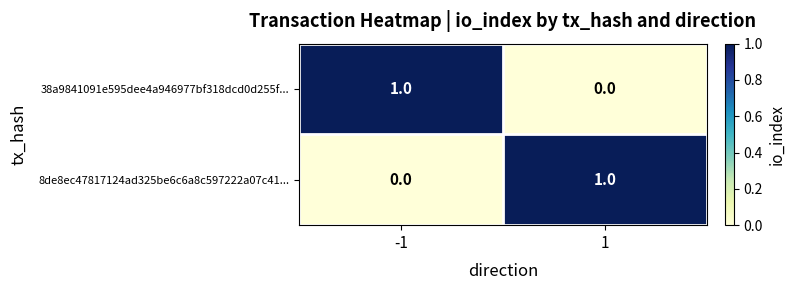

What is the spread (max minus min) of values at 1?

1